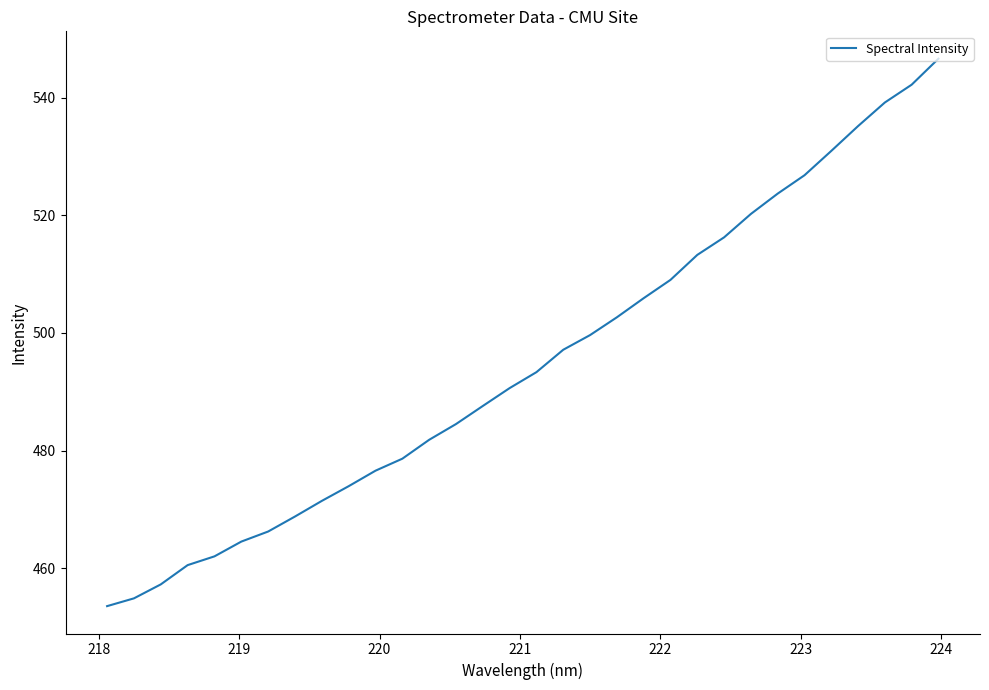

What is the maximum value shown in the chart?

546.6